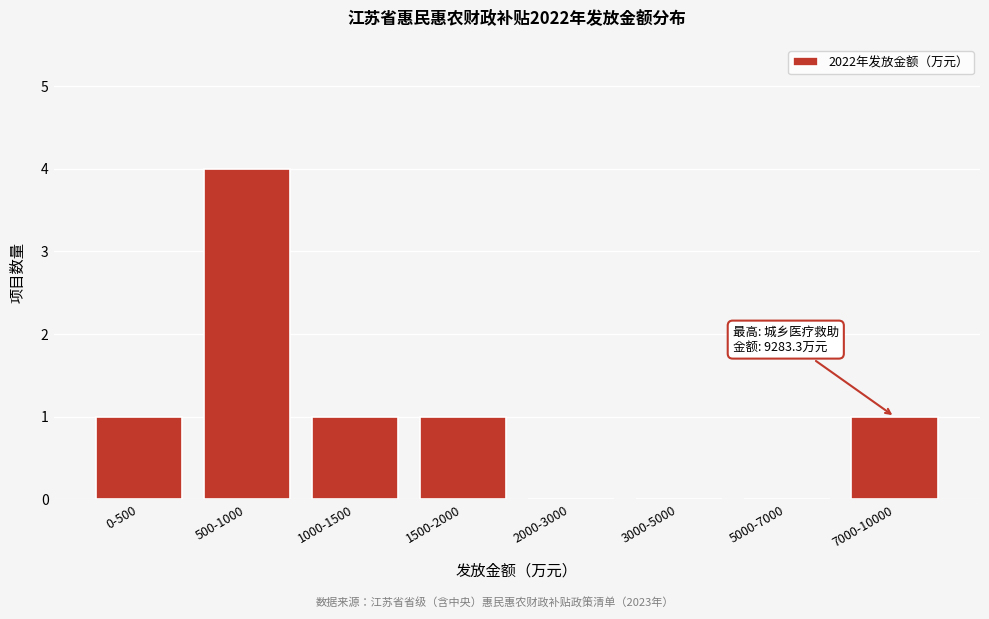

Reading left to right, what are all the values shown in this chart?

0-500=1	500-1000=4	1000-1500=1	1500-2000=1	2000-3000=0	3000-5000=0	5000-7000=0	7000-10000=1